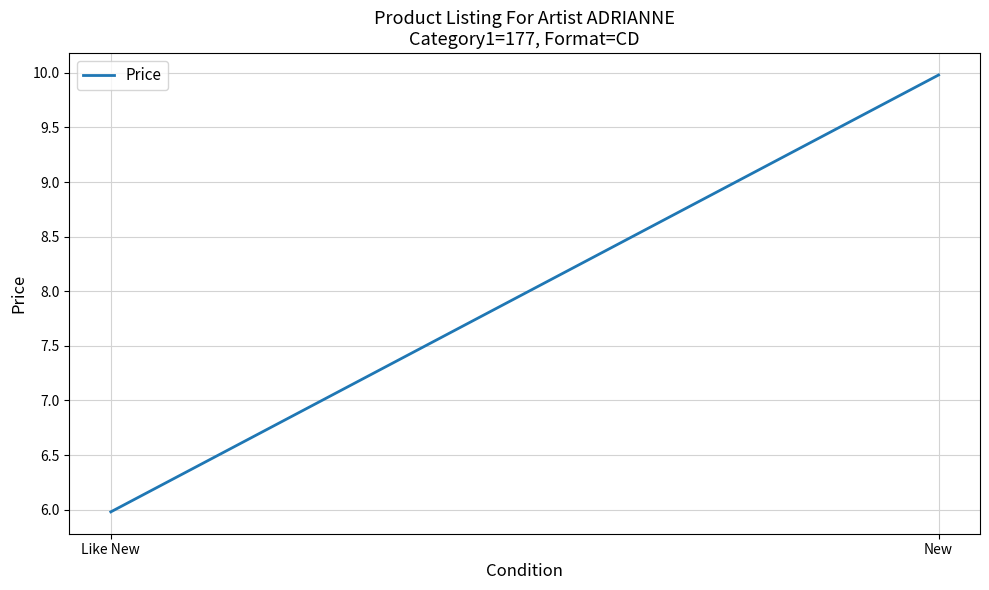

What is the value of the 1st point from the left?

6.0